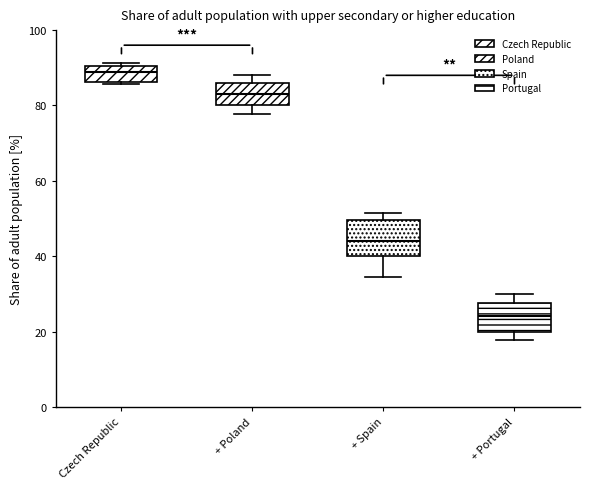

Reading left to right, read every box against the y-axis: the position of its median line, the range the box covers, and the ends of its whiskers. The values are not printed on the chart, so give them approximately, as read against the axis.

Czech Republic: median 88, box 86 to 90, whiskers 86 (just below the box's lower edge) to 92
+ Poland: median 82, box 80 to 86, whiskers 78 to 88
+ Spain: median 44, box 40 to 50, whiskers 34 to 52
+ Portugal: median 24, box 20 to 28, whiskers 18 to 30